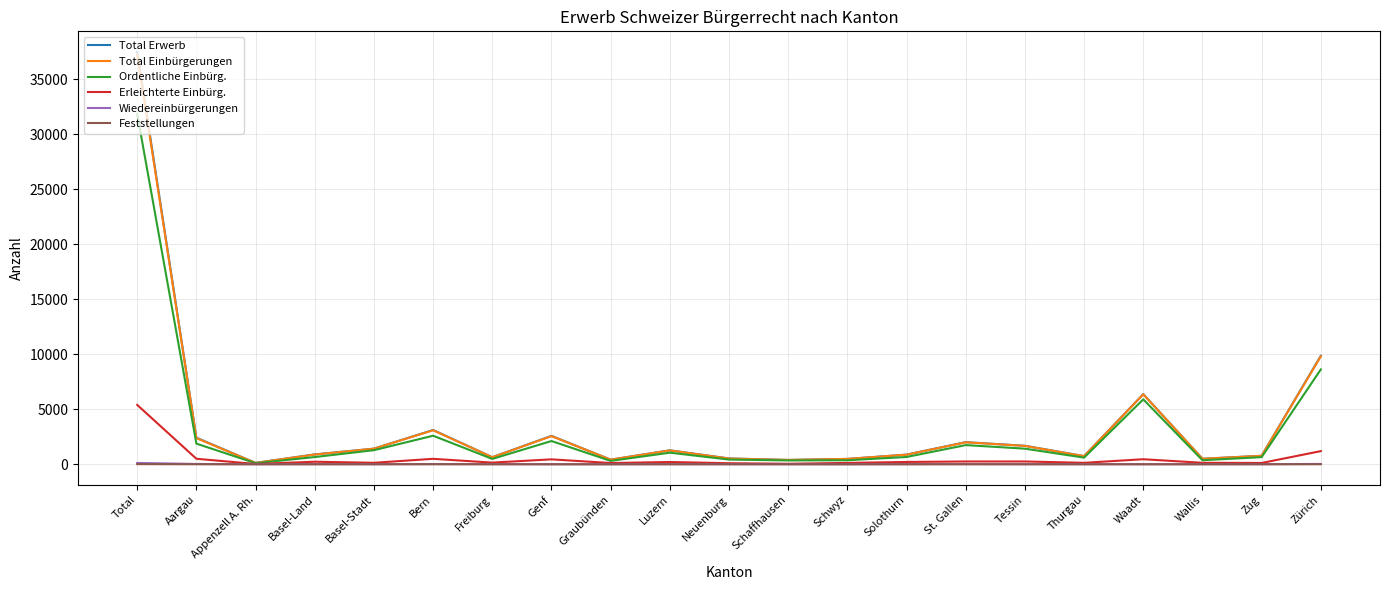

True or false: Erleichterte Einbürg. has more than 2 interior local peaks.

True